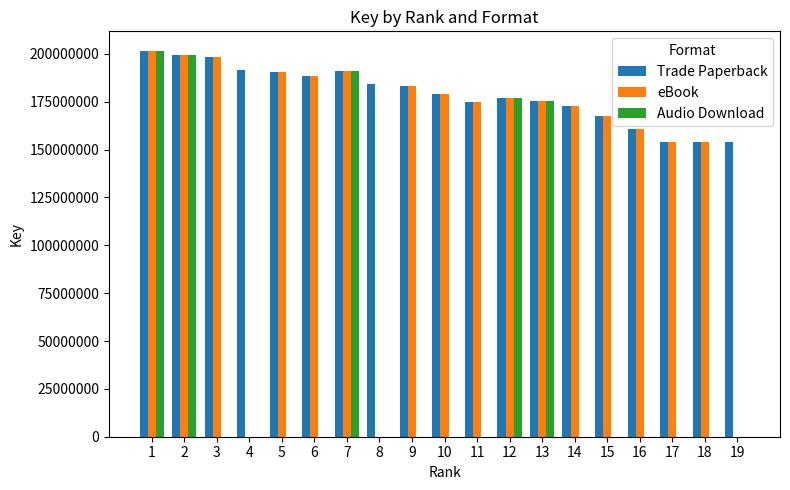

Are the bars horizontal?

No